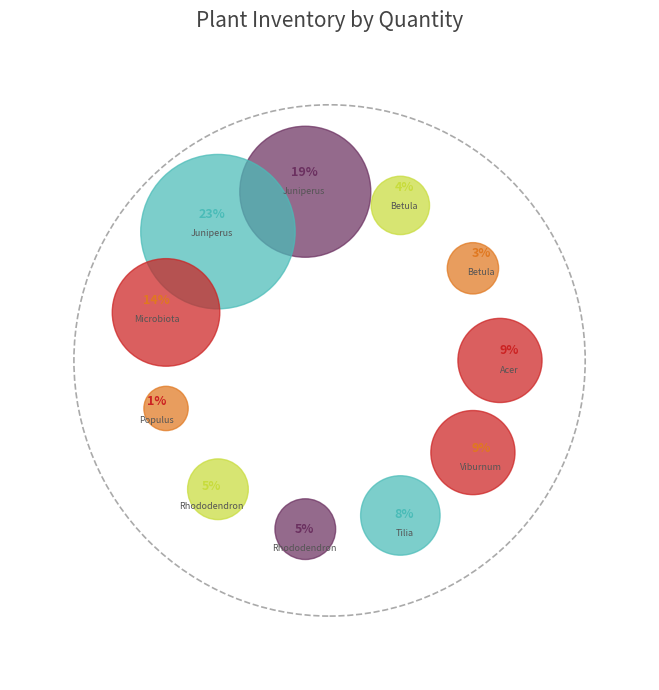

How many slices are in this pie chart?

11